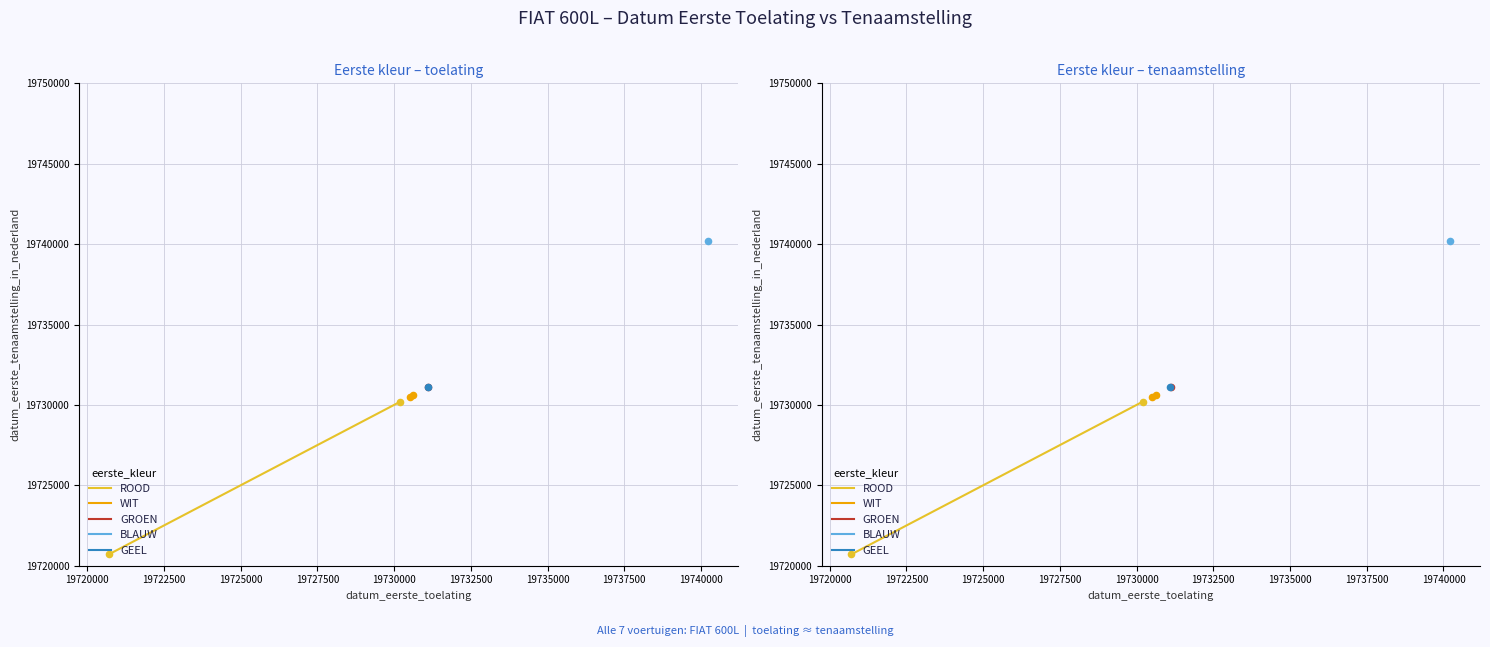

Which series has the largest total across all categories?

WIT